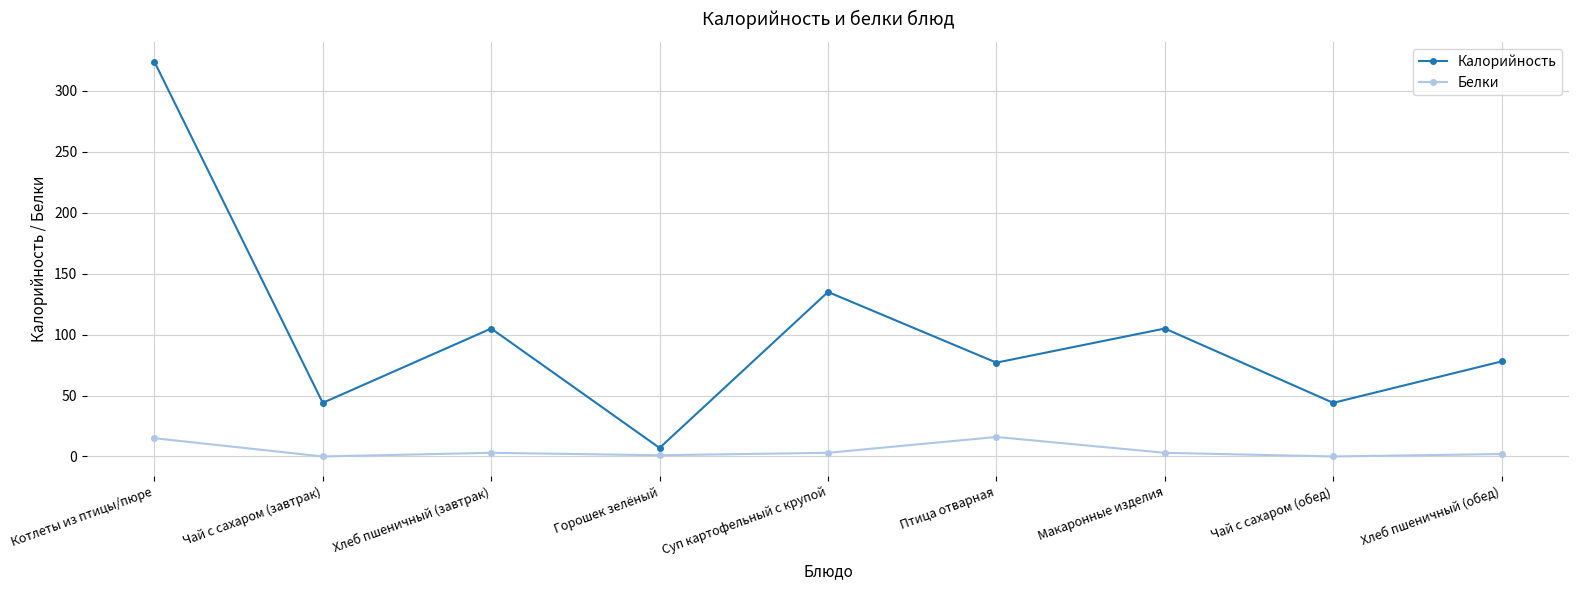

What is the maximum value for Белки?

16